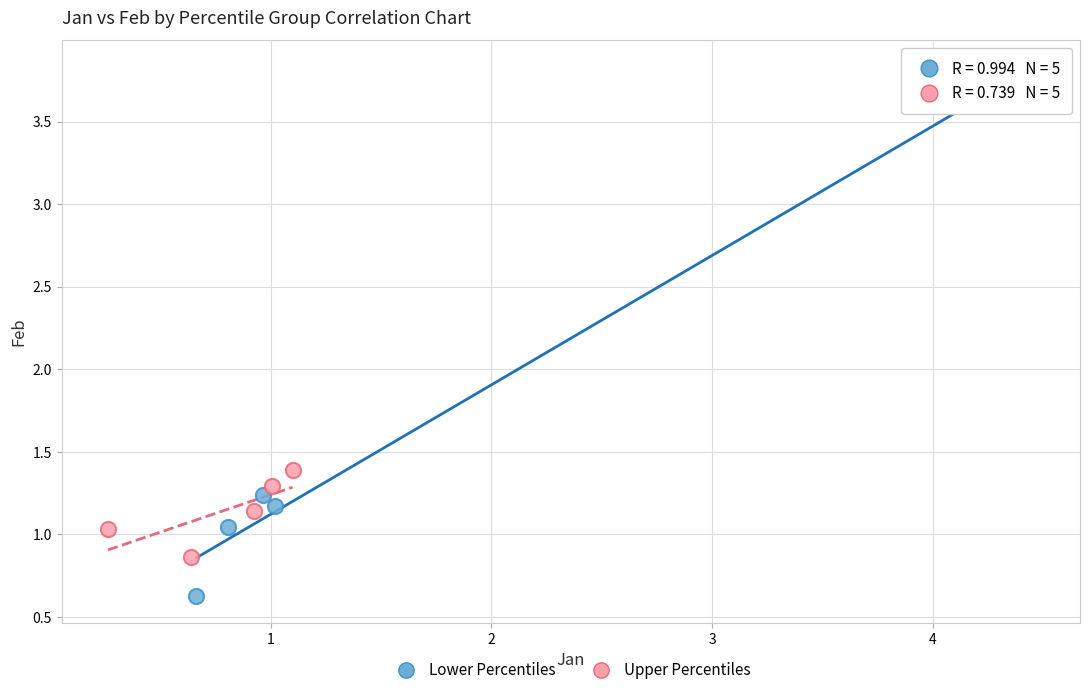

Which series contains the lowest Y value?

Lower Percentiles